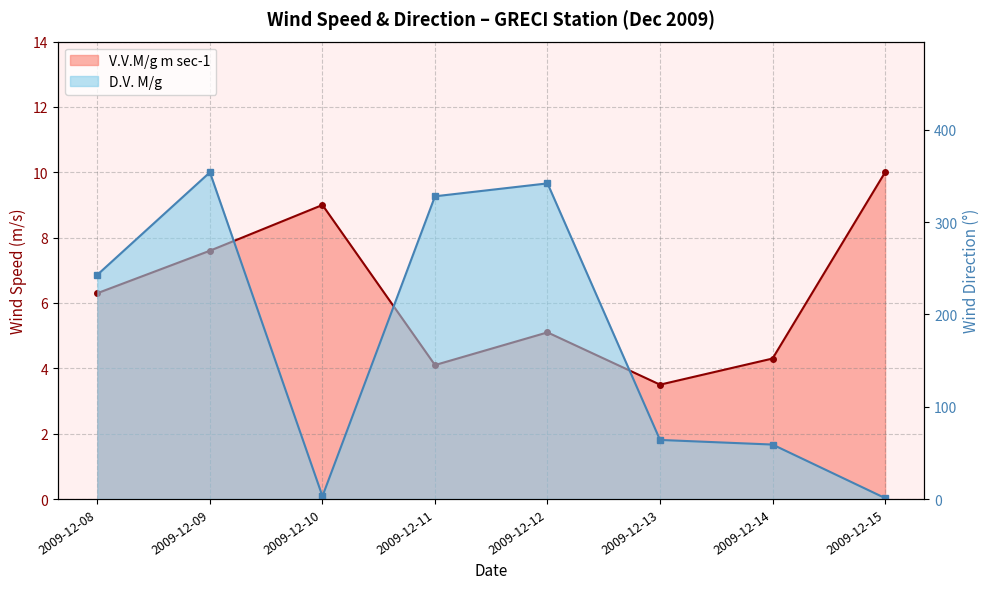

True or false: V.V.M/g m sec-1 has a value of 9.0 at 2009-12-10.

True